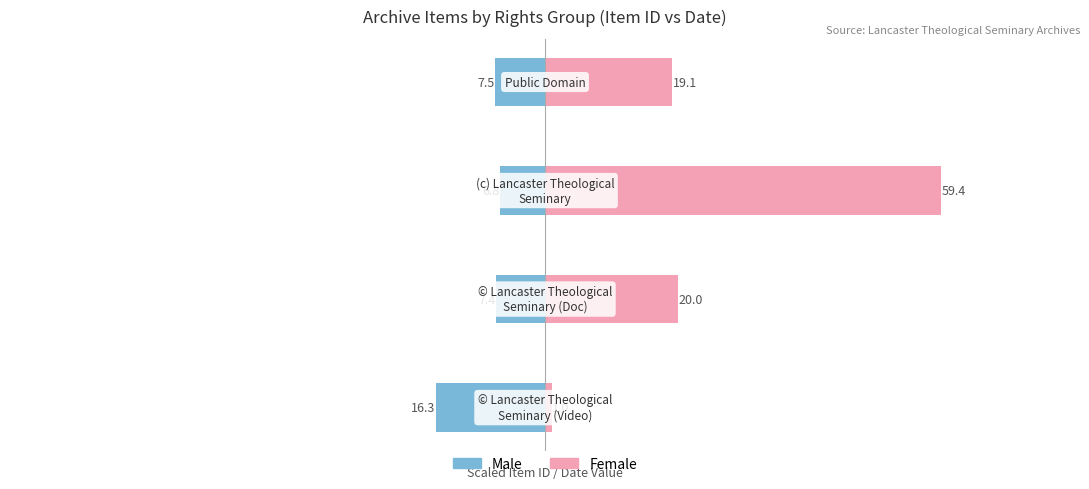

What are all the series names shown in the legend?

Male, Female